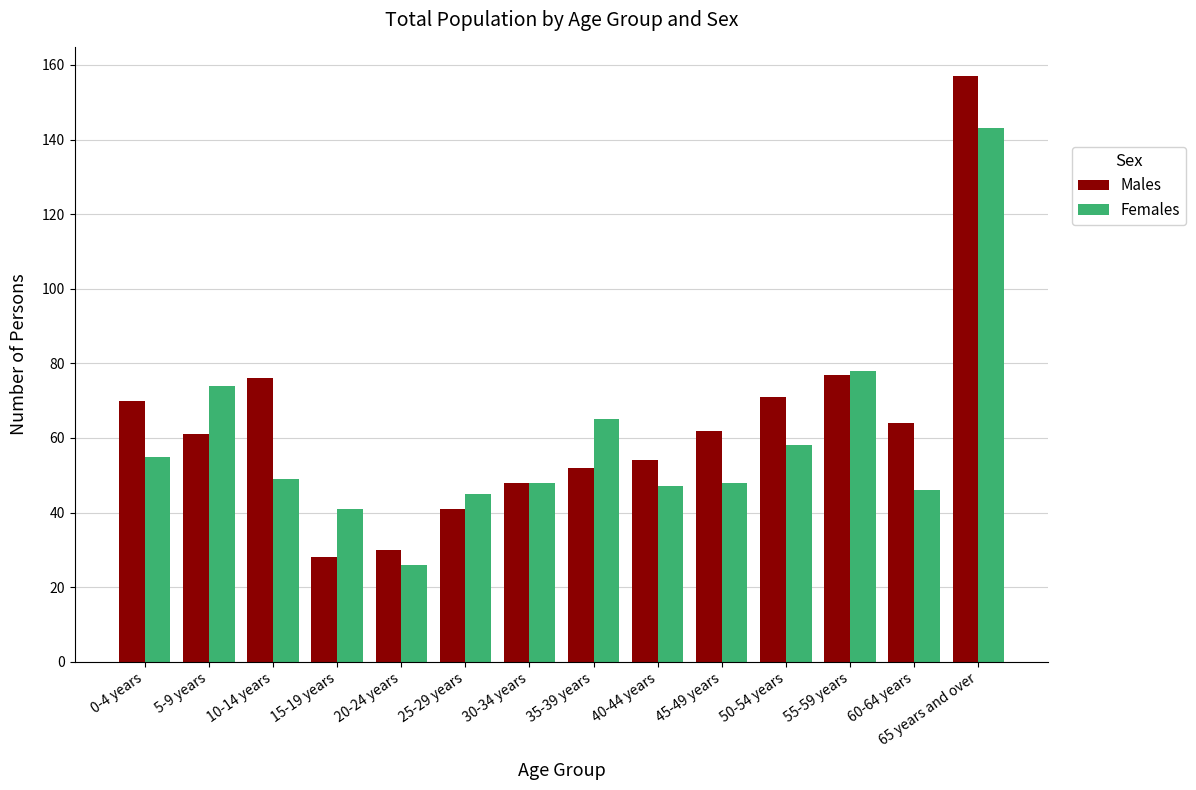

The value of Males at 30-34 years is 74. True or false?

False